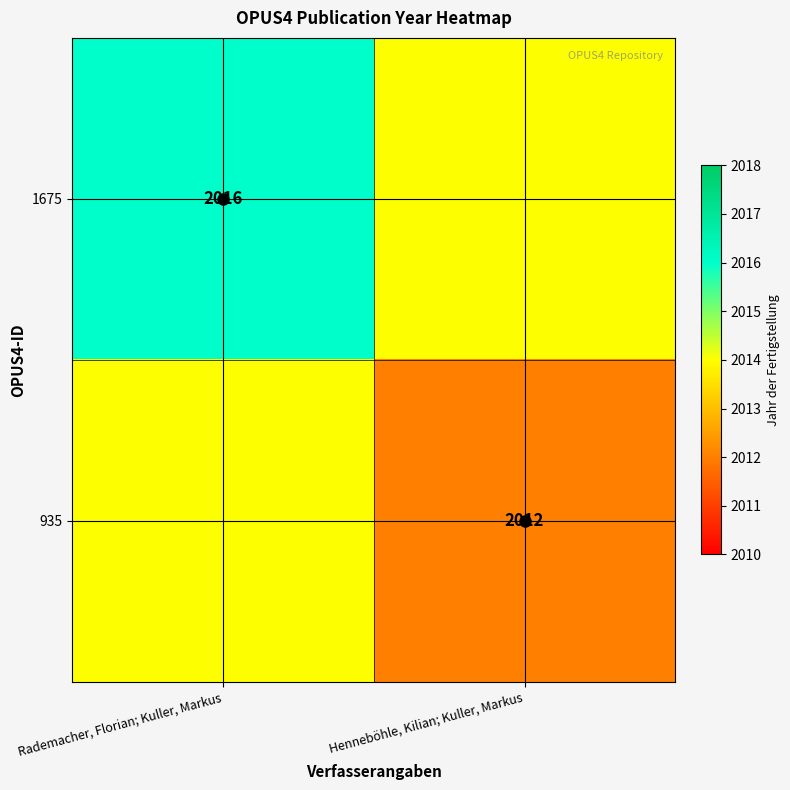

At which category does the chart reach its minimum across all series?

Henneböhle, Kilian; Kuller, Markus